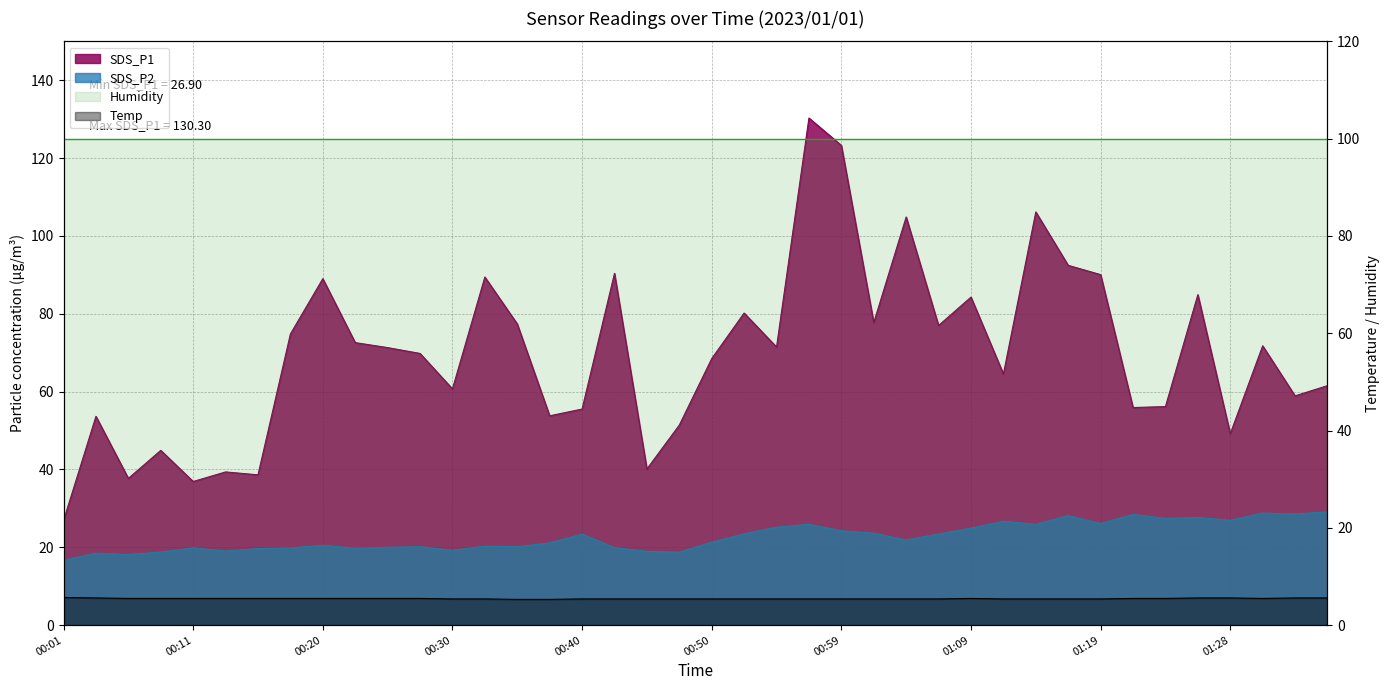

What is the difference between the SDS_P2 values at 00:30 and 01:19?

6.9